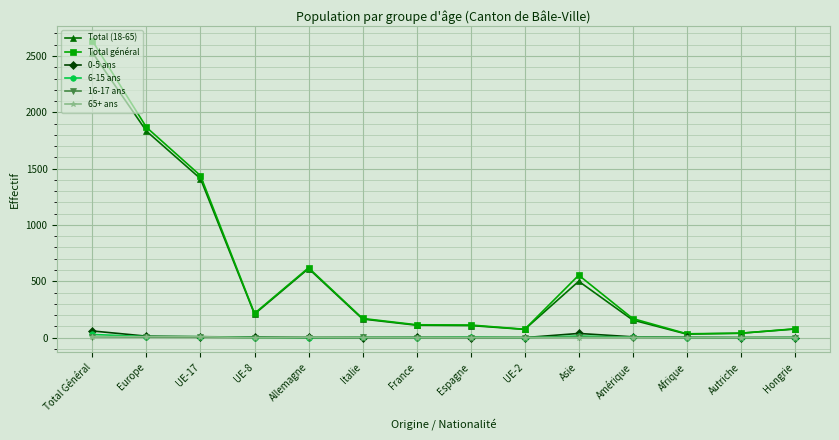

True or false: 6-15 ans and Total (18-65) cross at least once.

False